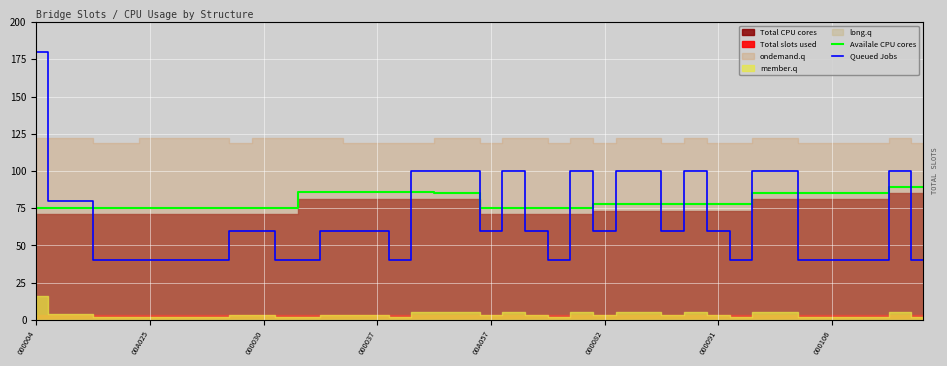

At which label does Availale CPU cores first exceed 78?

12